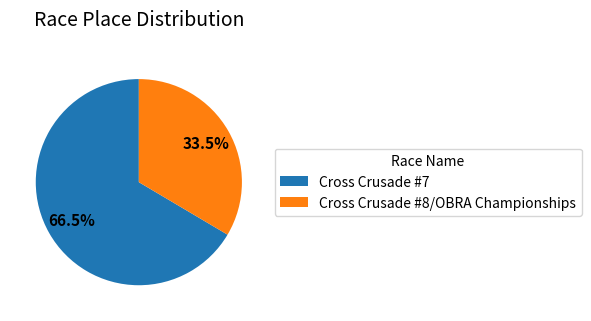

The Cross Crusade #7 slice represents 55% of the pie. True or false?

False